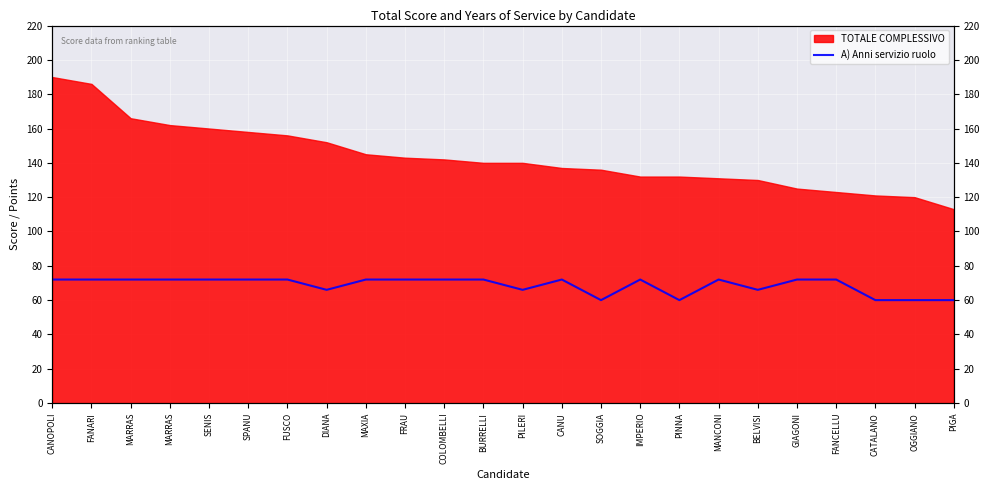

Which category has the highest value across all series?

CANOPOLI